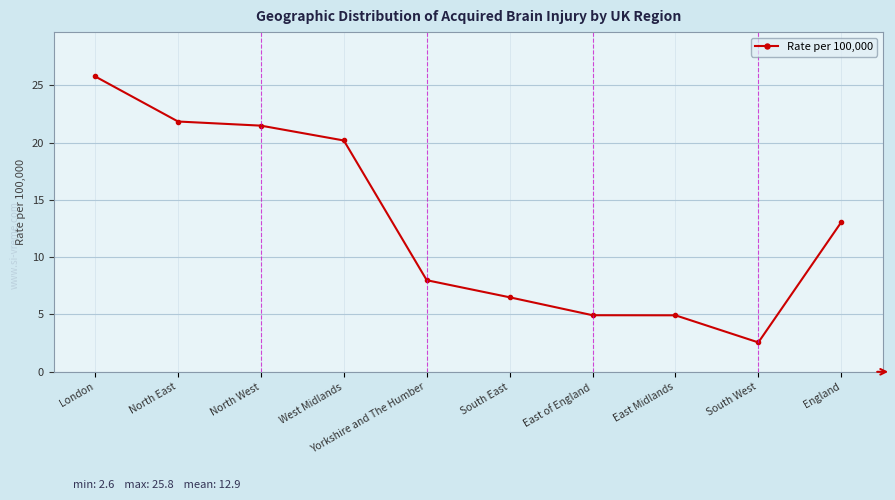

What is the maximum value shown in the chart?

25.8